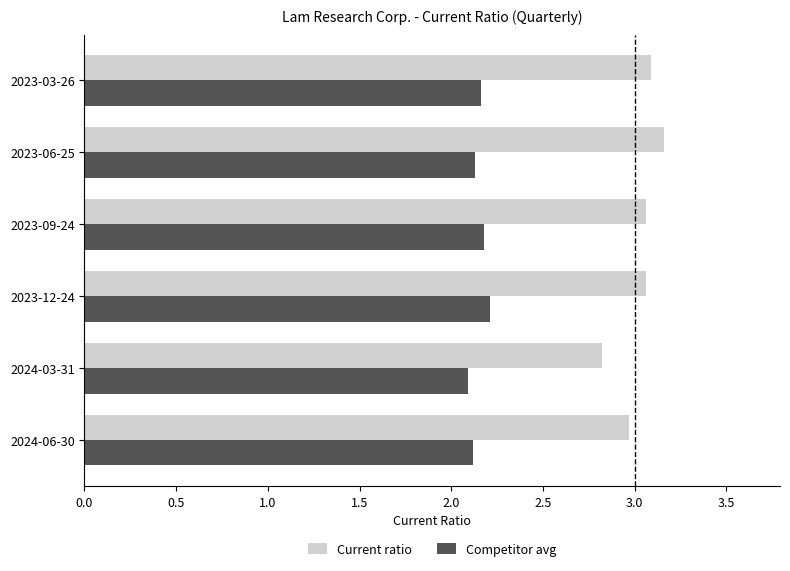

What is the difference between the Current ratio values at 2023-03-26 and 2024-03-31?

0.3